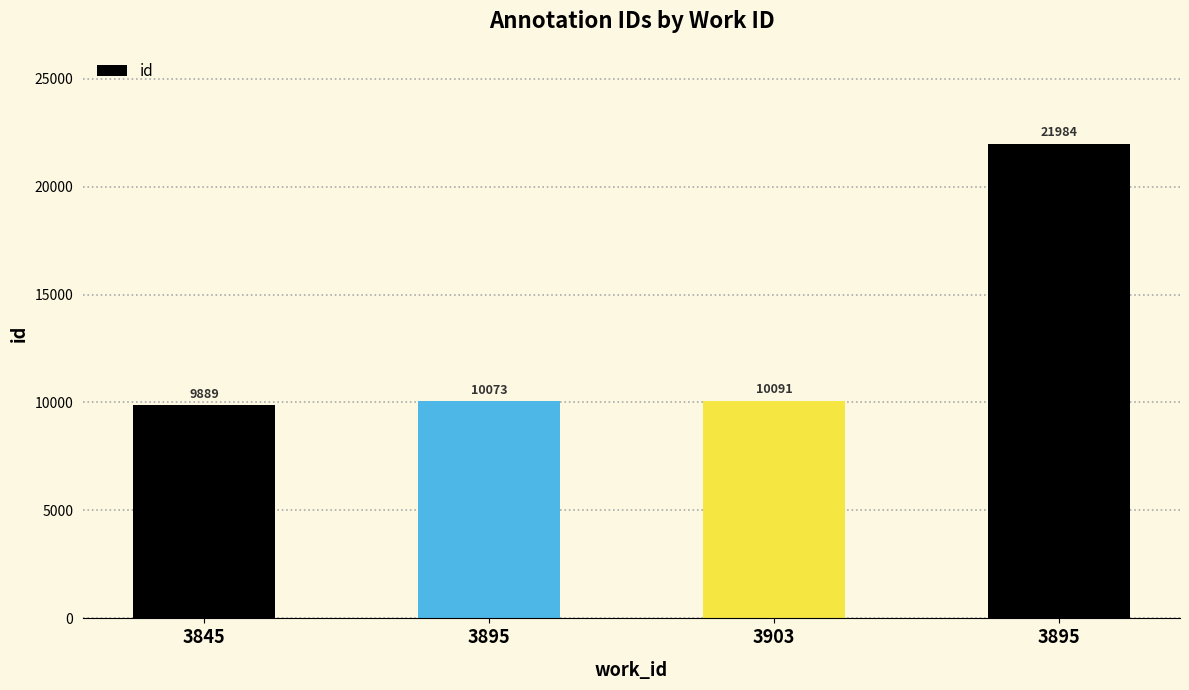

Reading left to right, list all the values displayed in this chart.

9889	10073	10091	21984